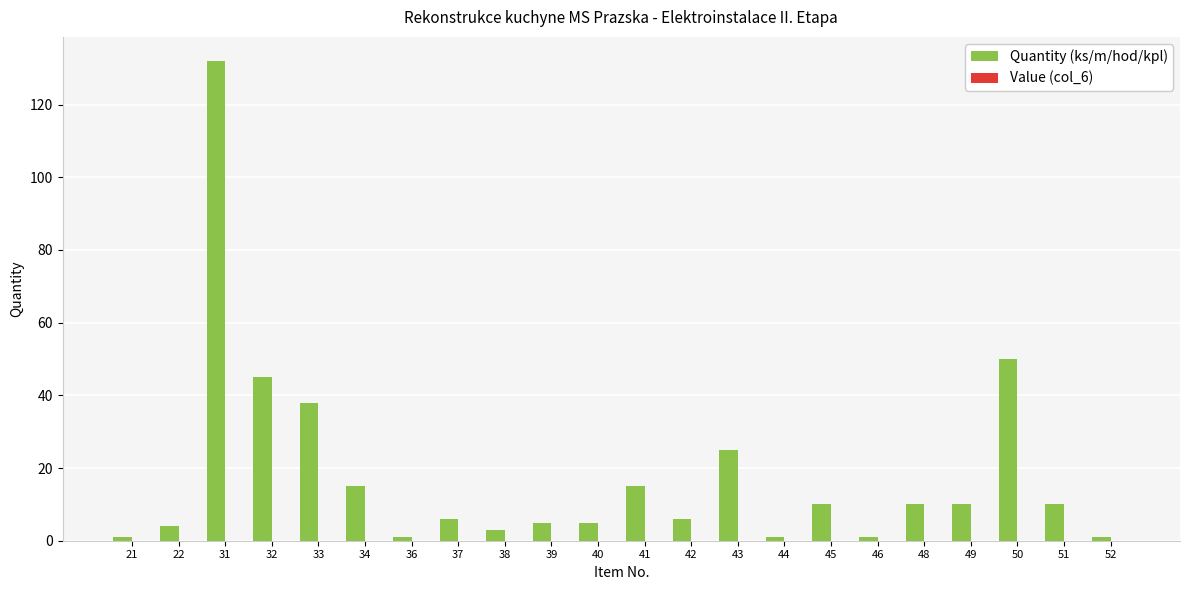

Reading left to right, what are all the values shown in this chart?

21=1	22=4	31=132	32=45	33=38	34=15	36=1	37=6	38=3	39=5	40=5	41=15	42=6	43=25	44=1	45=10	46=1	48=10	49=10	50=50	51=10	52=1